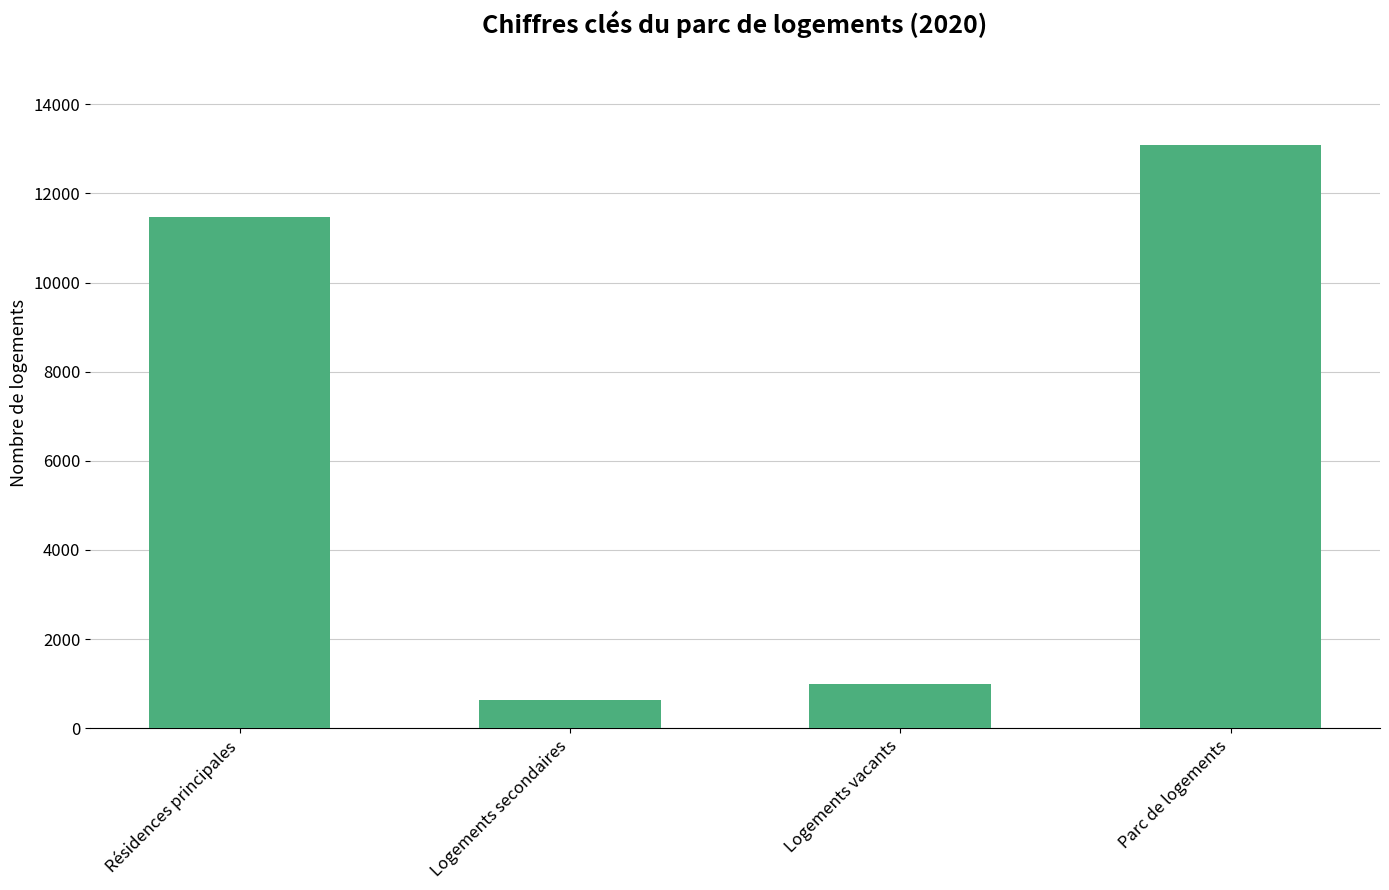

List the labels in order of value, smallest first.

Logements secondaires, Logements vacants, Résidences principales, Parc de logements